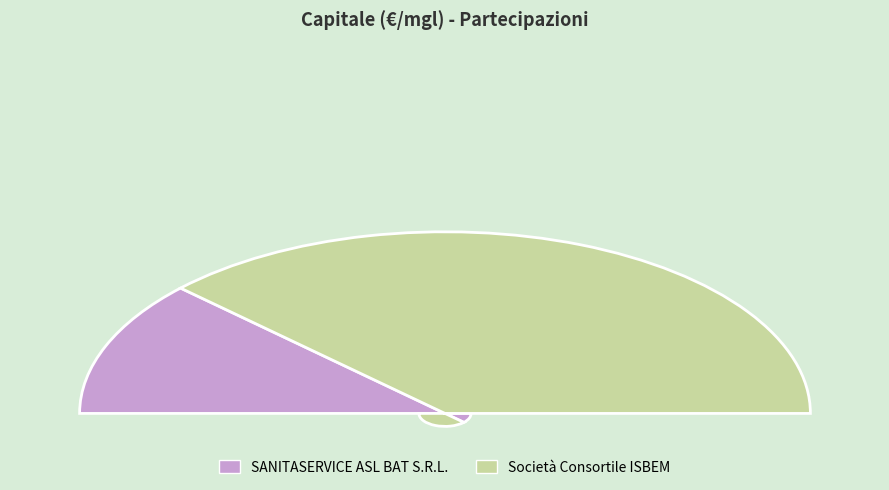

What is the majority slice?

Società Consortile ISBEM